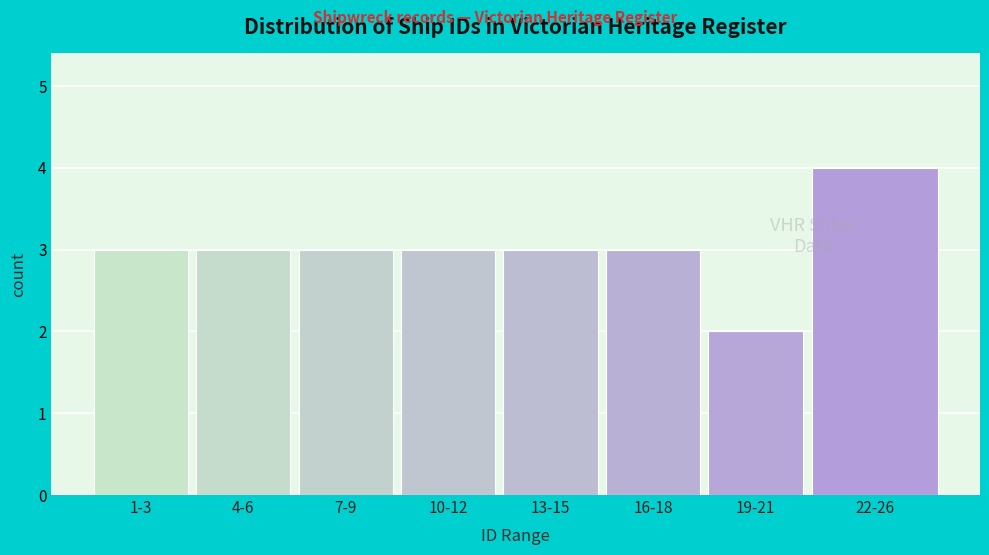

Reading right to left, list all the values displayed in this chart.

4	2	3	3	3	3	3	3